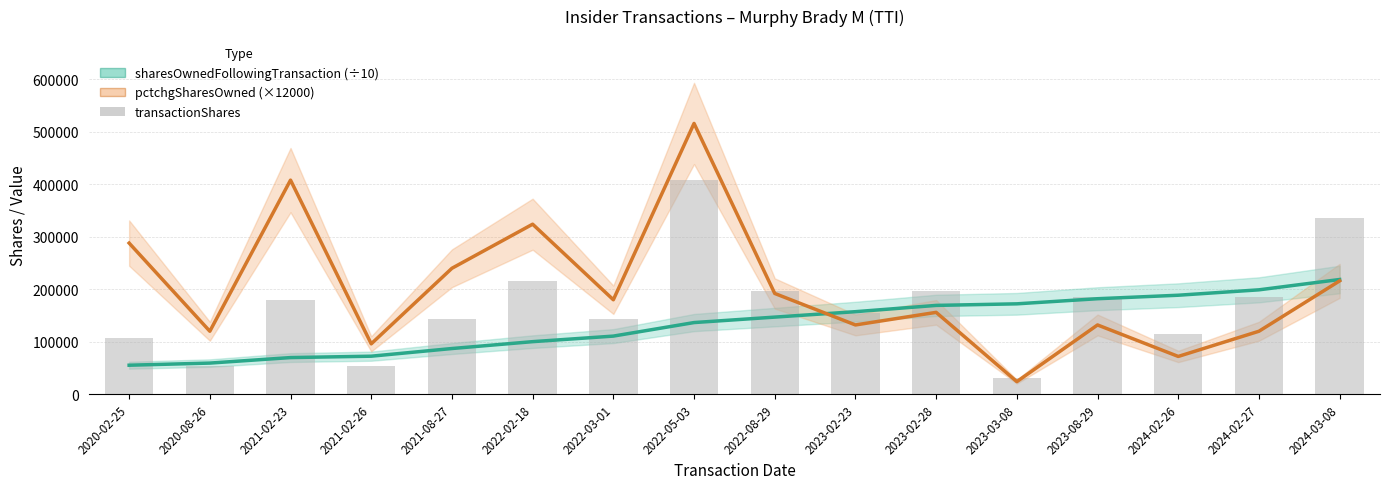

The transactionShares series shows 155192.6 at 2024-03-08. True or false?

False